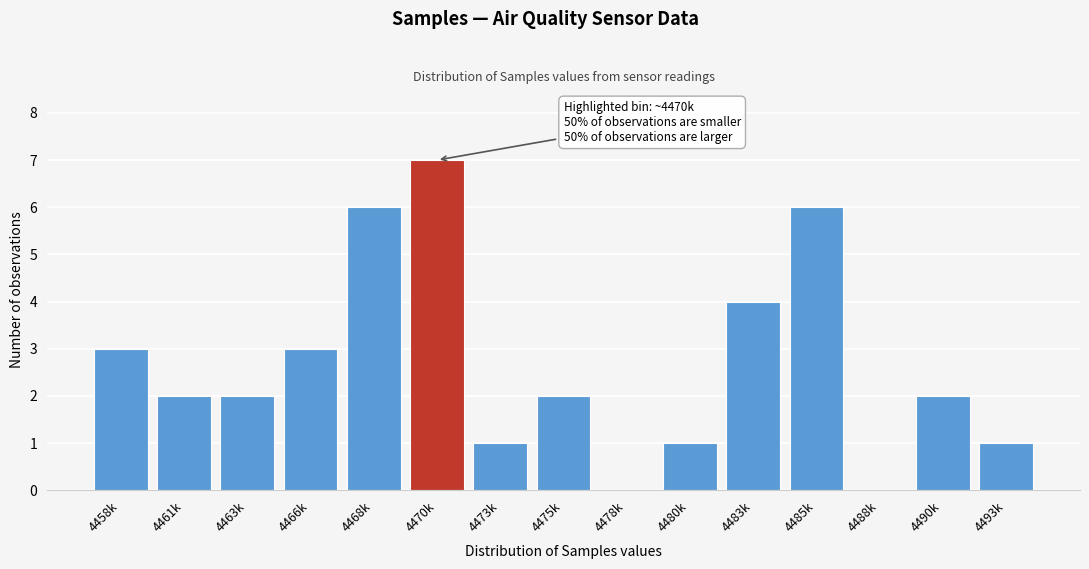

Reading right to left, transcribe all the data shown in this chart.

4493k=1	4490k=2	4488k=0	4485k=6	4483k=4	4480k=1	4478k=0	4475k=2	4473k=1	4470k=7	4468k=6	4466k=3	4463k=2	4461k=2	4458k=3